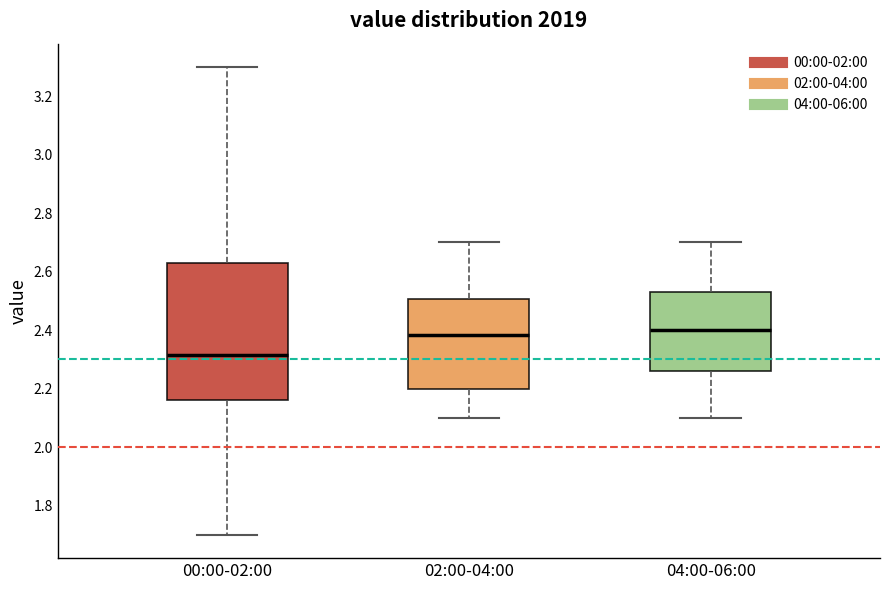

Reading left to right, read every box against the y-axis: the position of its median line, the range the box covers, and the ends of its whiskers. The values are not printed on the chart, so give them approximately, as read against the axis.

00:00-02:00: median 2.32, box 2.16 to 2.64, whiskers 1.70 to 3.30
02:00-04:00: median 2.38, box 2.20 to 2.50, whiskers 2.10 to 2.70
04:00-06:00: median 2.40, box 2.26 to 2.54, whiskers 2.10 to 2.70